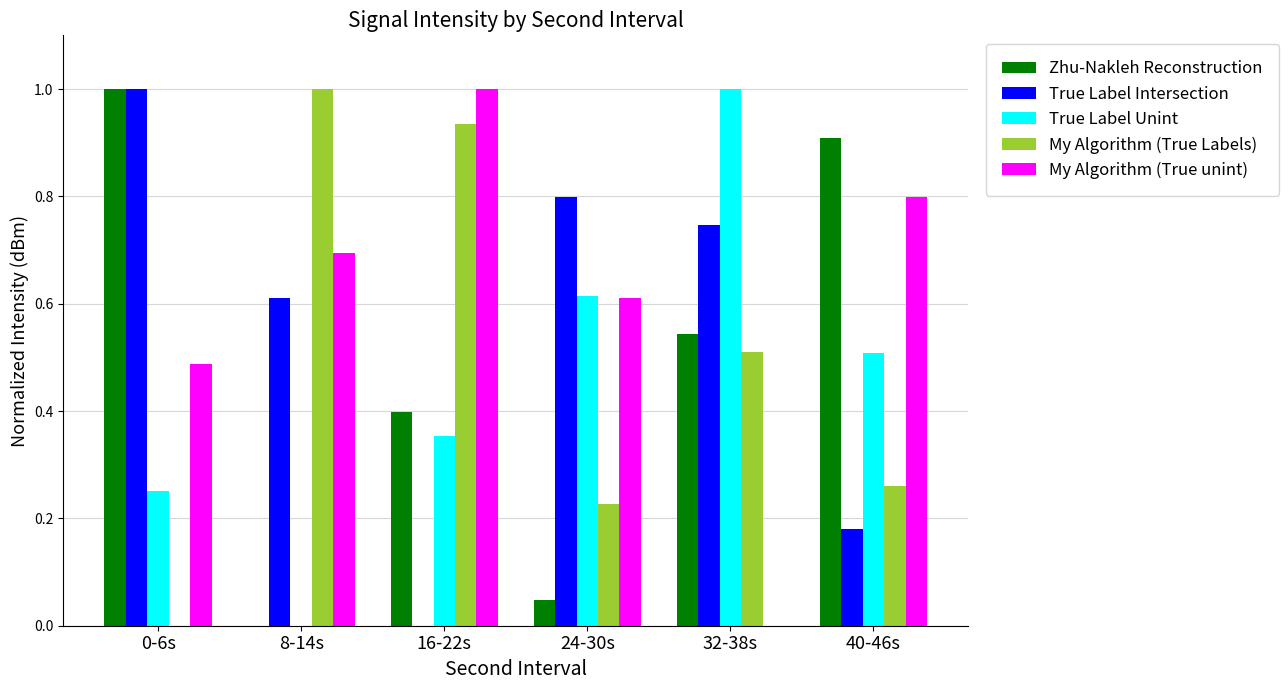

How many True Label Unint values are between 0 and 1?

6